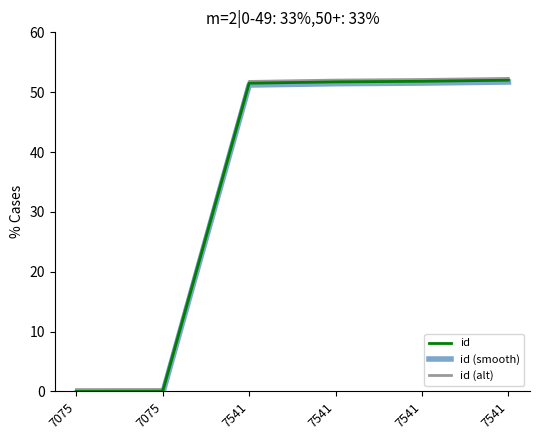

Between 7541 and 7541, which series saw the biggest shift?

id